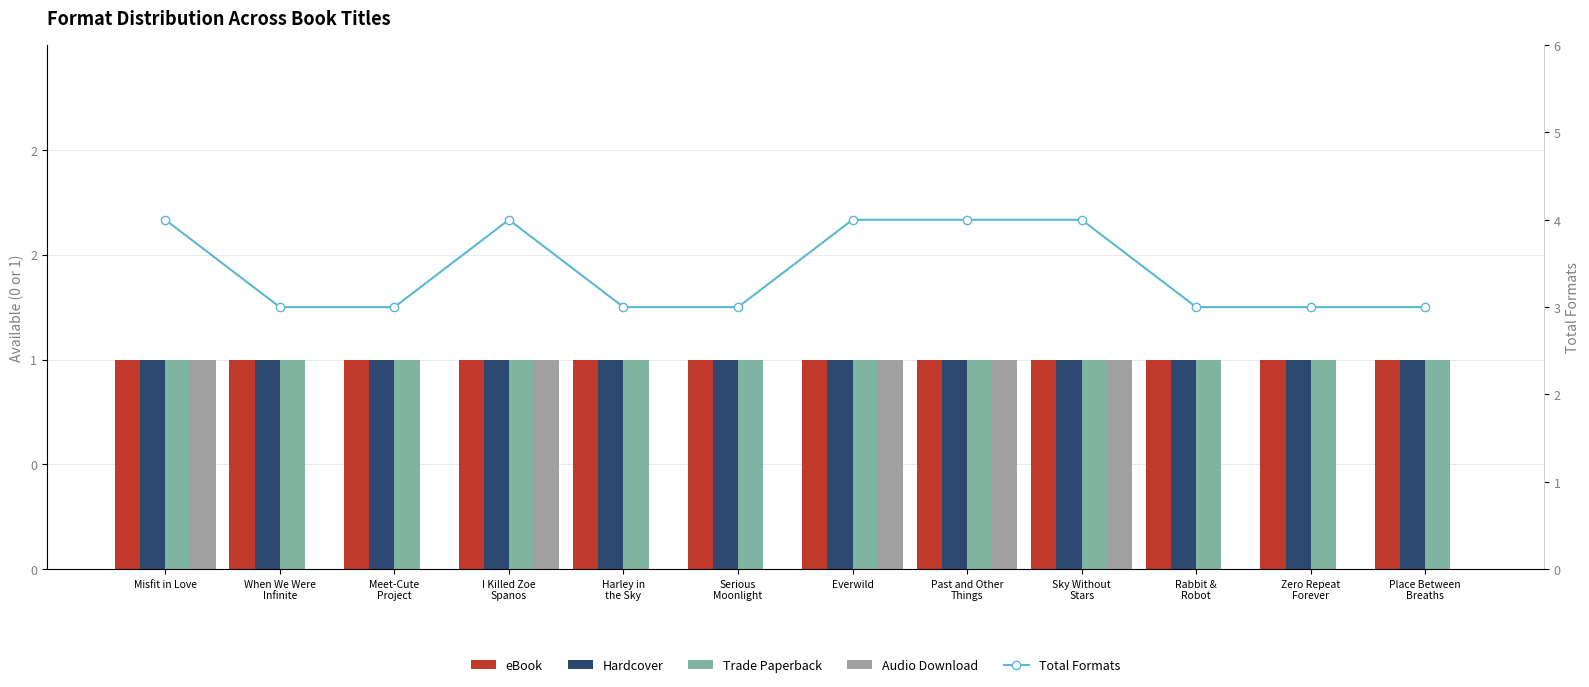

True or false: Audio Download has a value of 0 at Zero Repeat
Forever.

True